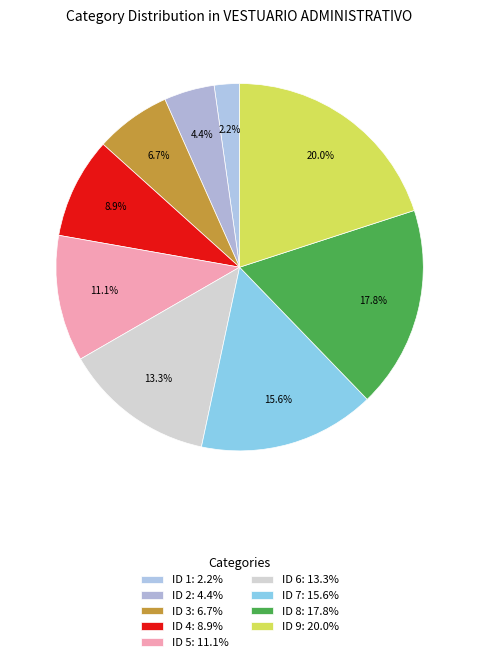

Which category has the smallest portion of the pie?

ID 1